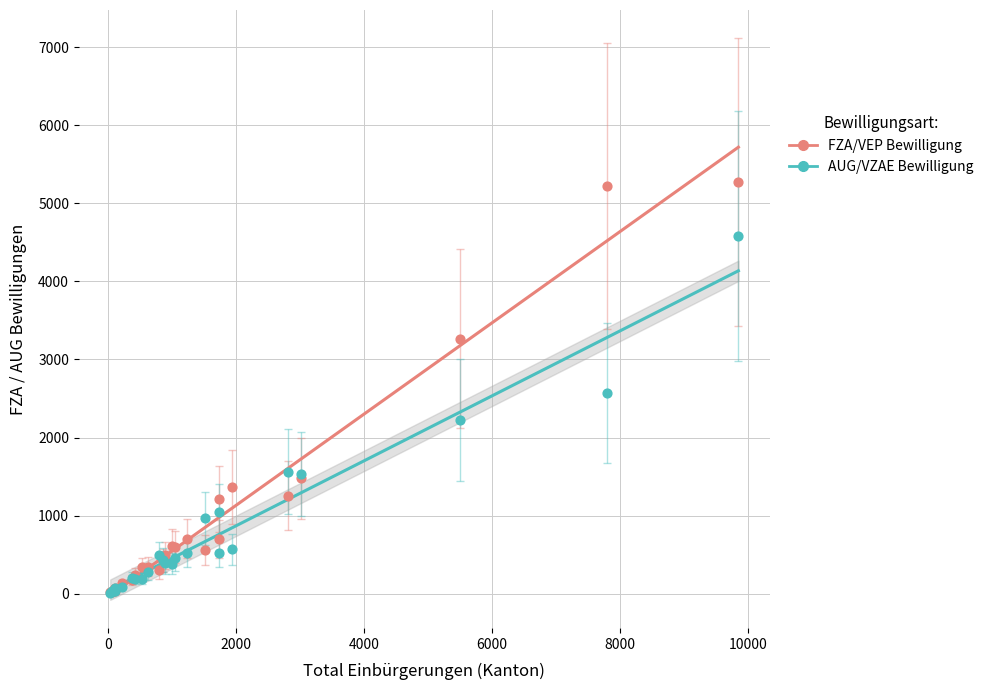

What are all the series names shown in the legend?

FZA/VEP Bewilligung, AUG/VZAE Bewilligung